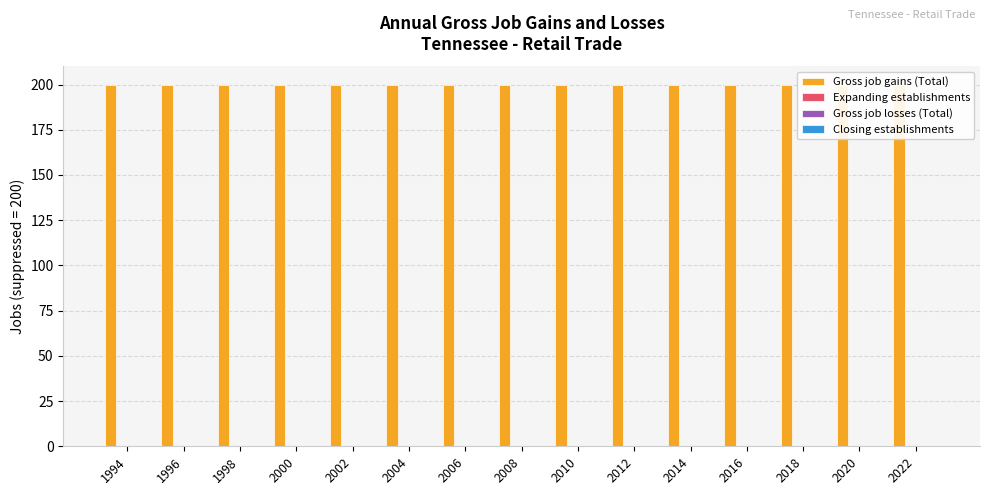

How many bars are there in each group?

4